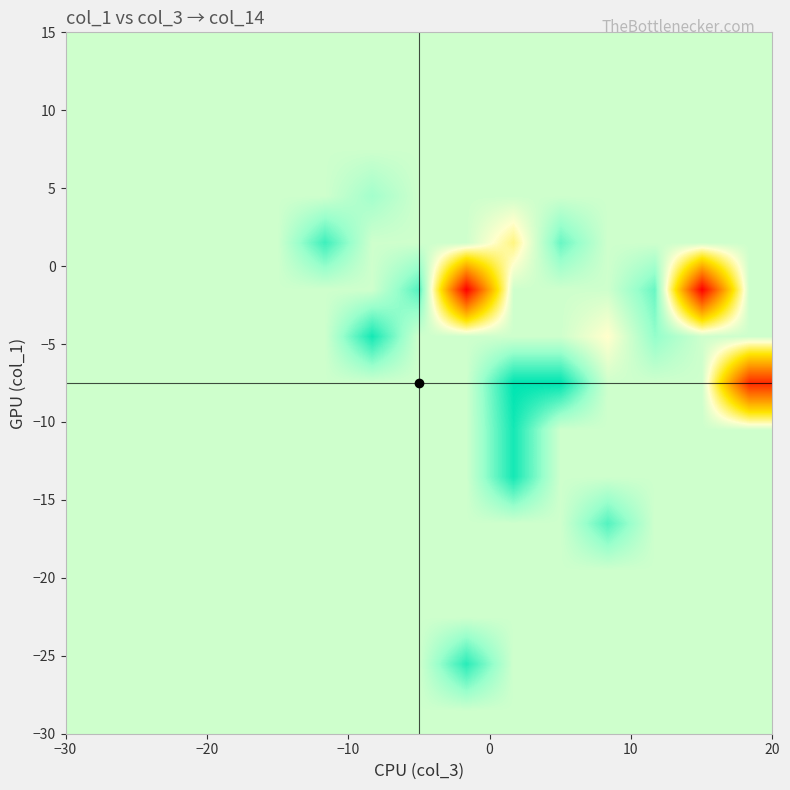

What is the minimum value shown in the chart?

2.7